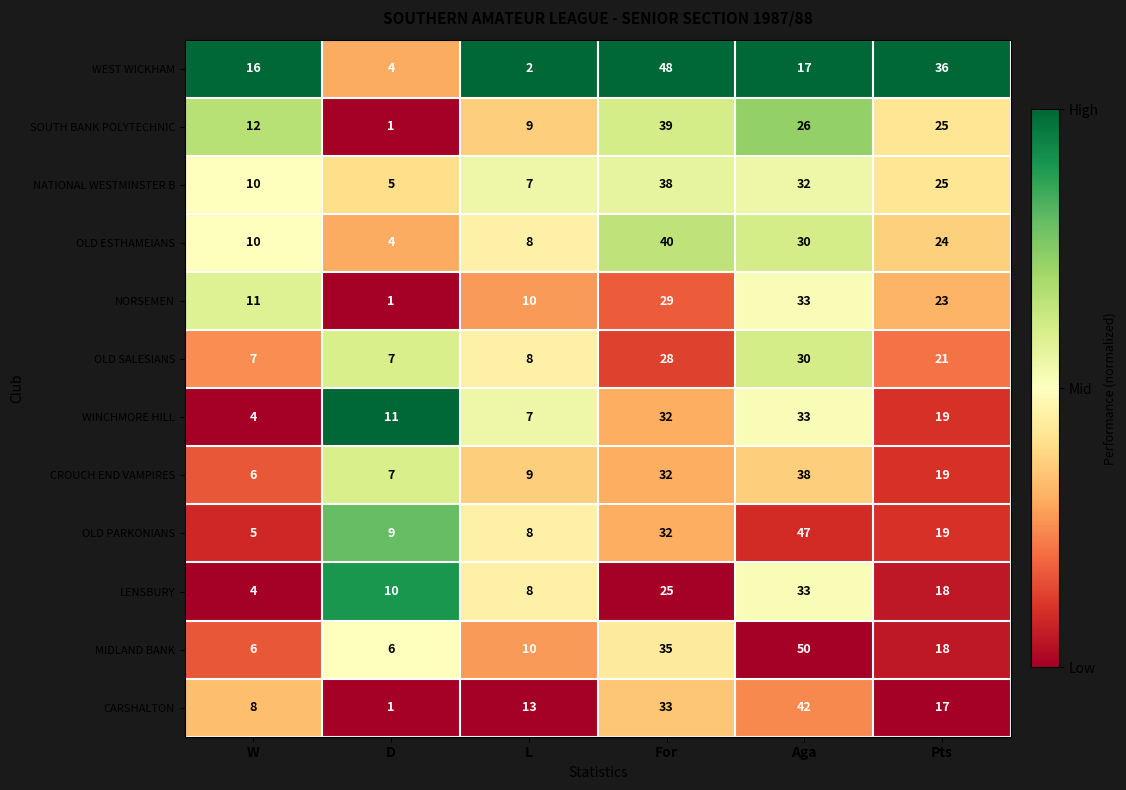

Count the number of data series in this chart.

12